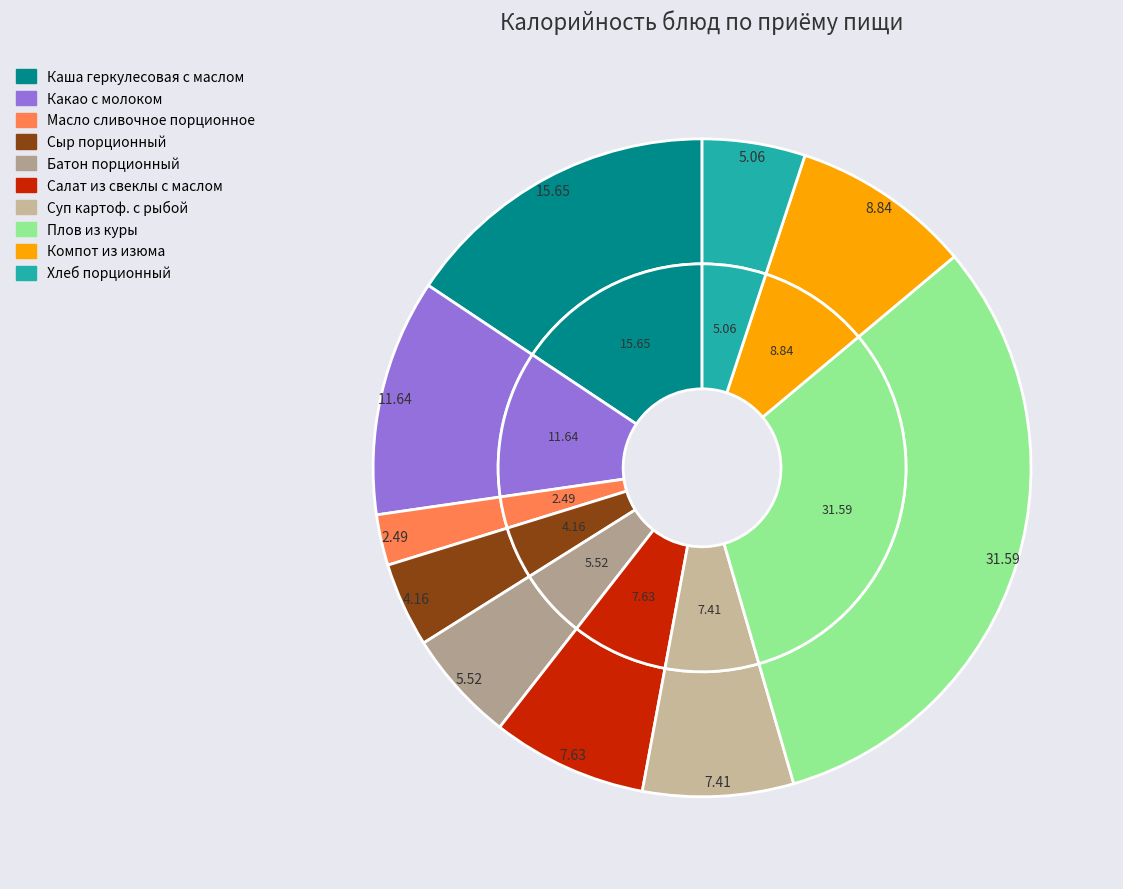

To the nearest percent, what is the difference between the largest and smallest slice percentages?

29%